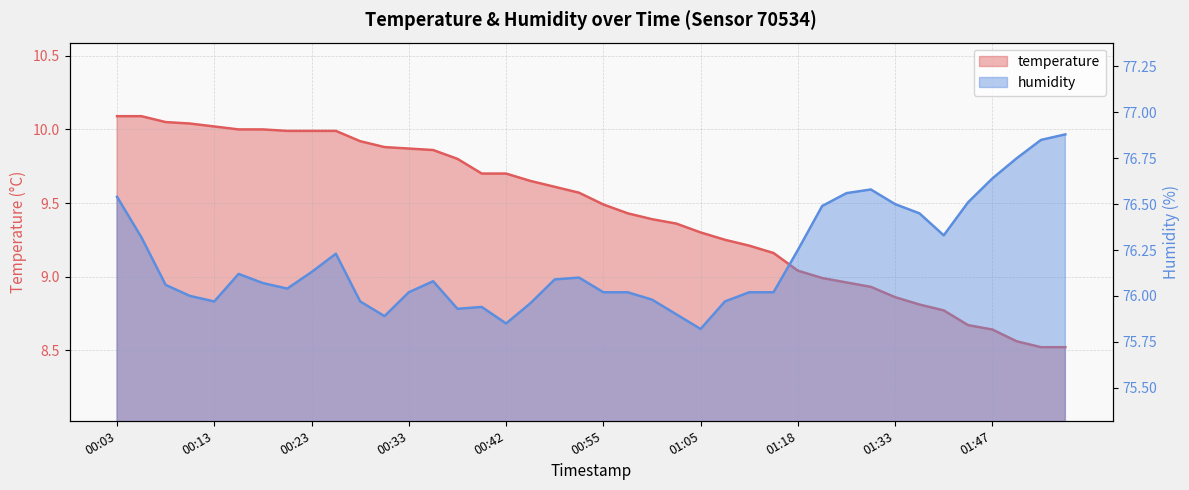

How many distinct data groups are displayed?

2